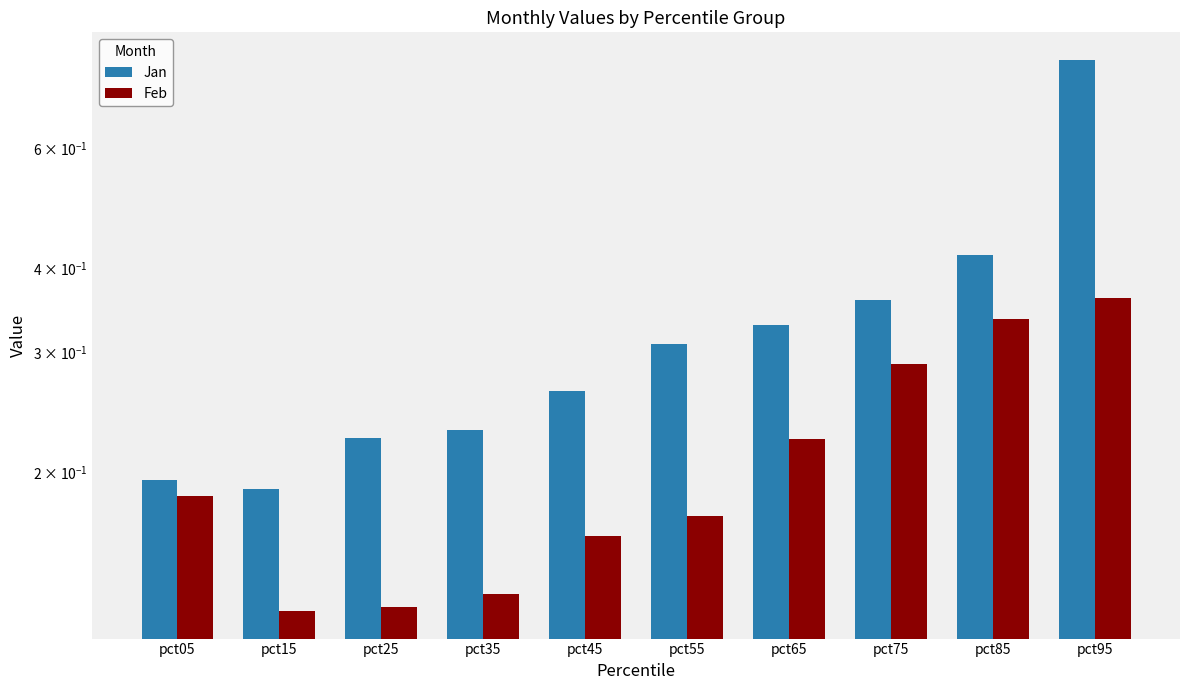

The Feb series shows 0.2 at pct65. True or false?

True